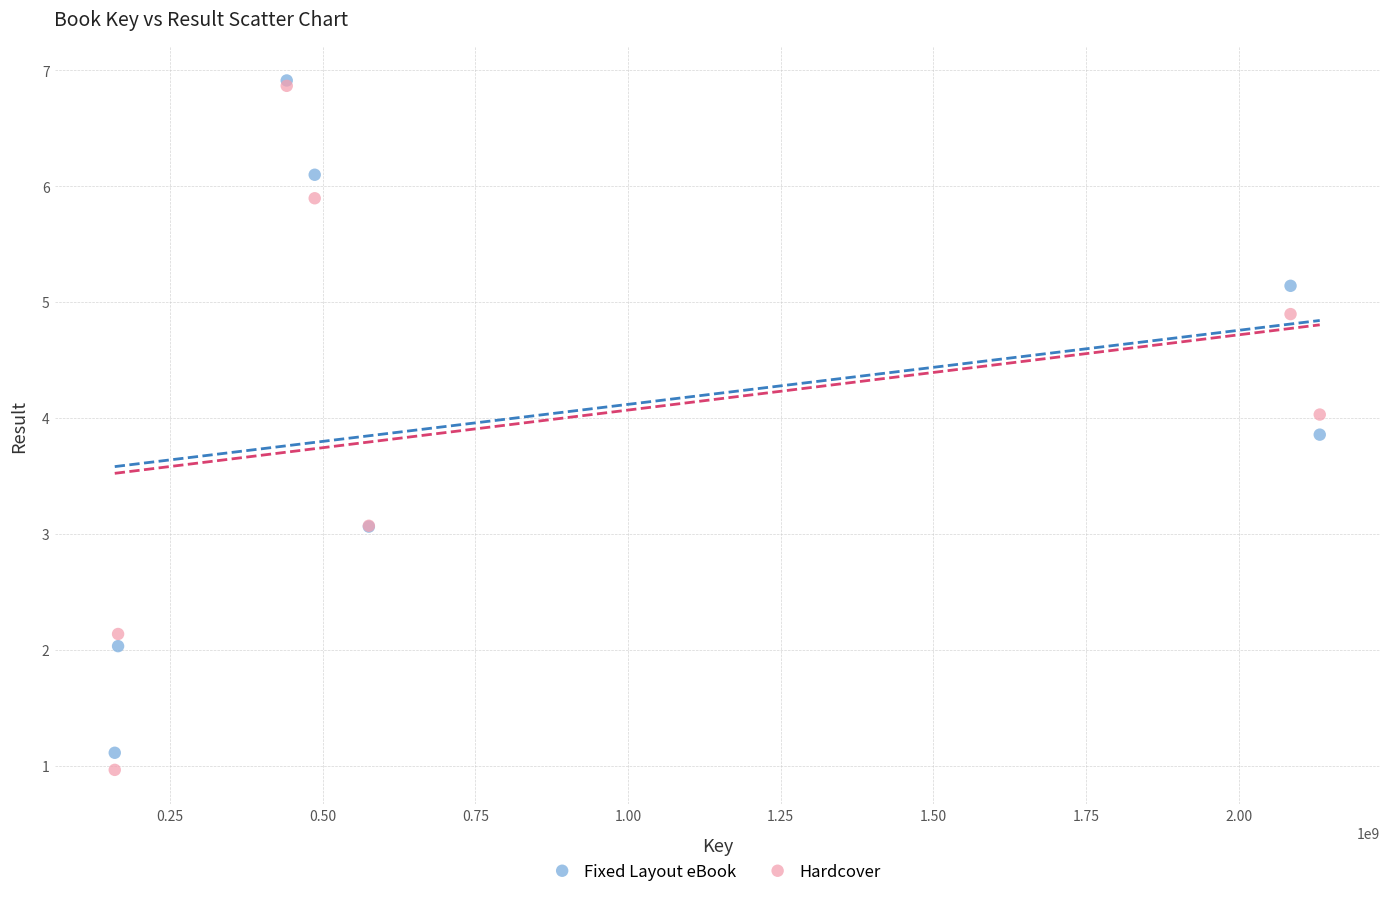

What are all the series names shown in the legend?

Fixed Layout eBook, Hardcover